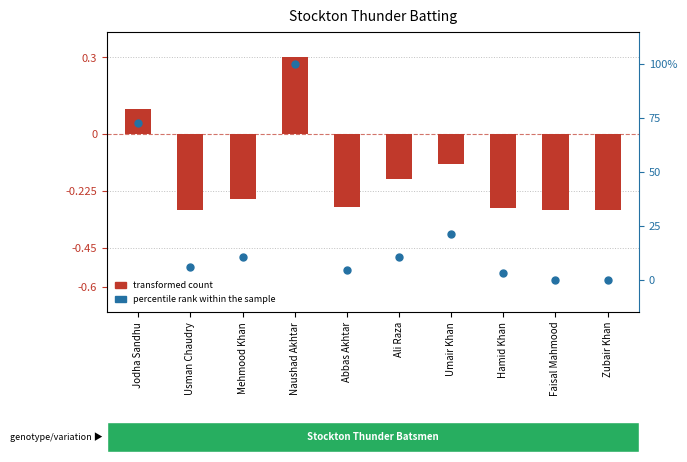

What are all the series names shown in the legend?

transformed count, percentile rank within the sample